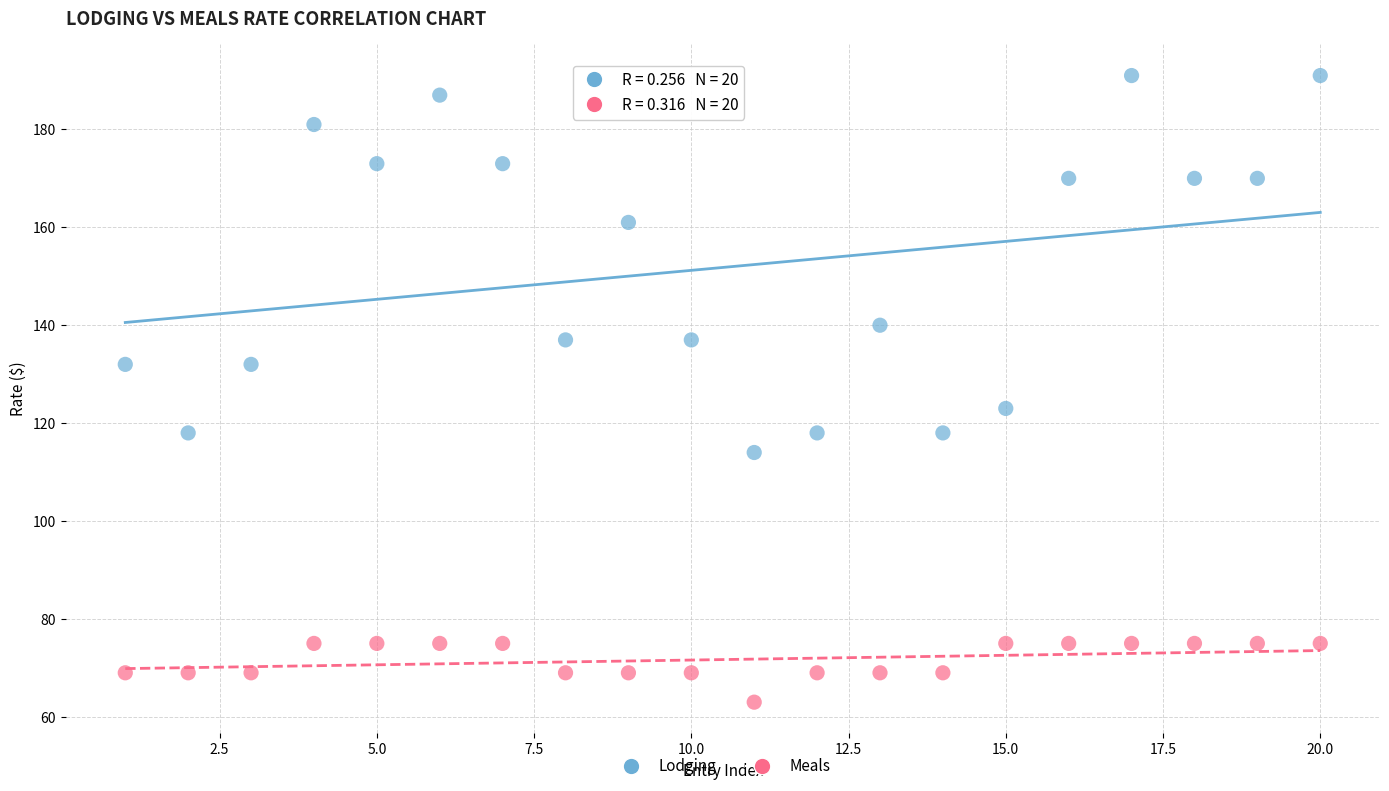

What are all the series names shown in the legend?

Lodging, Meals